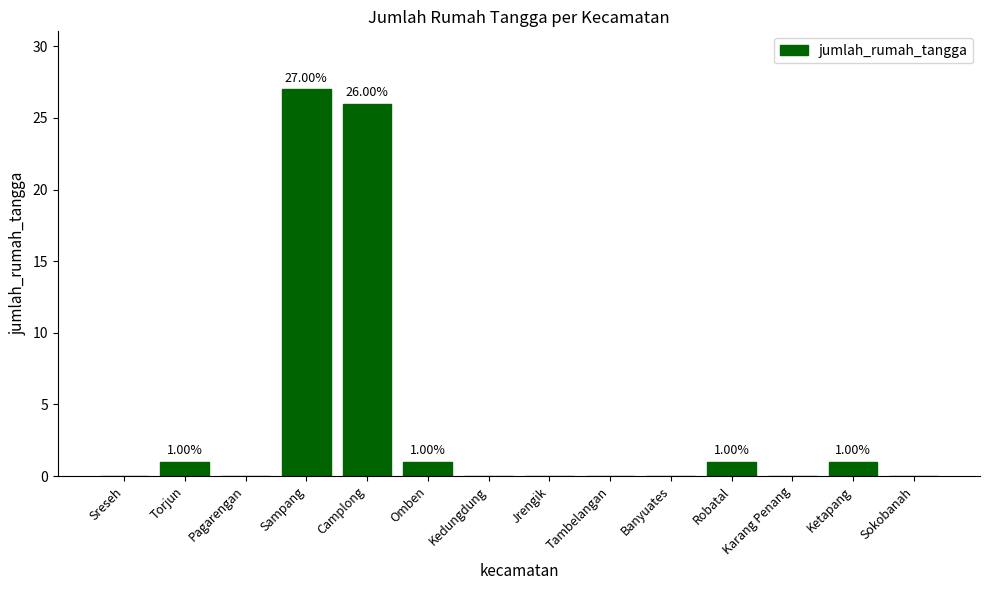

What is the sum of the values at Jrengik and Sampang?

27